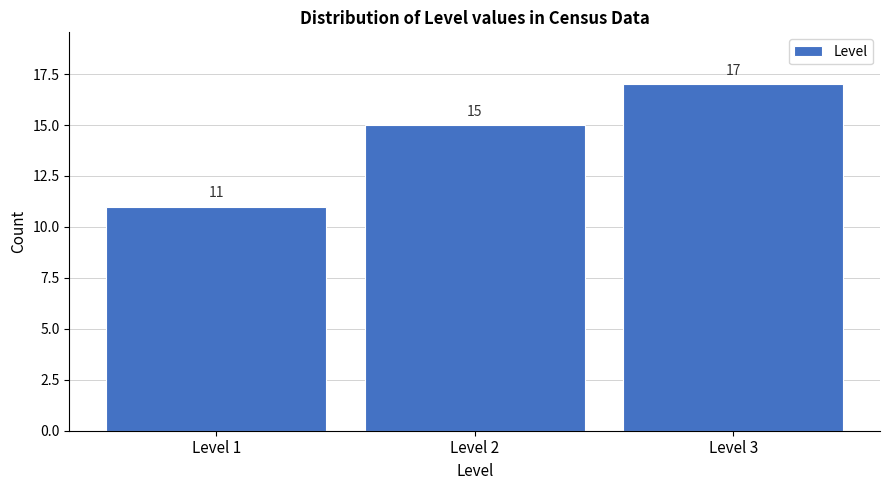

What is the height of the bar covering 2.5 to 3.5 on the x-axis?

17